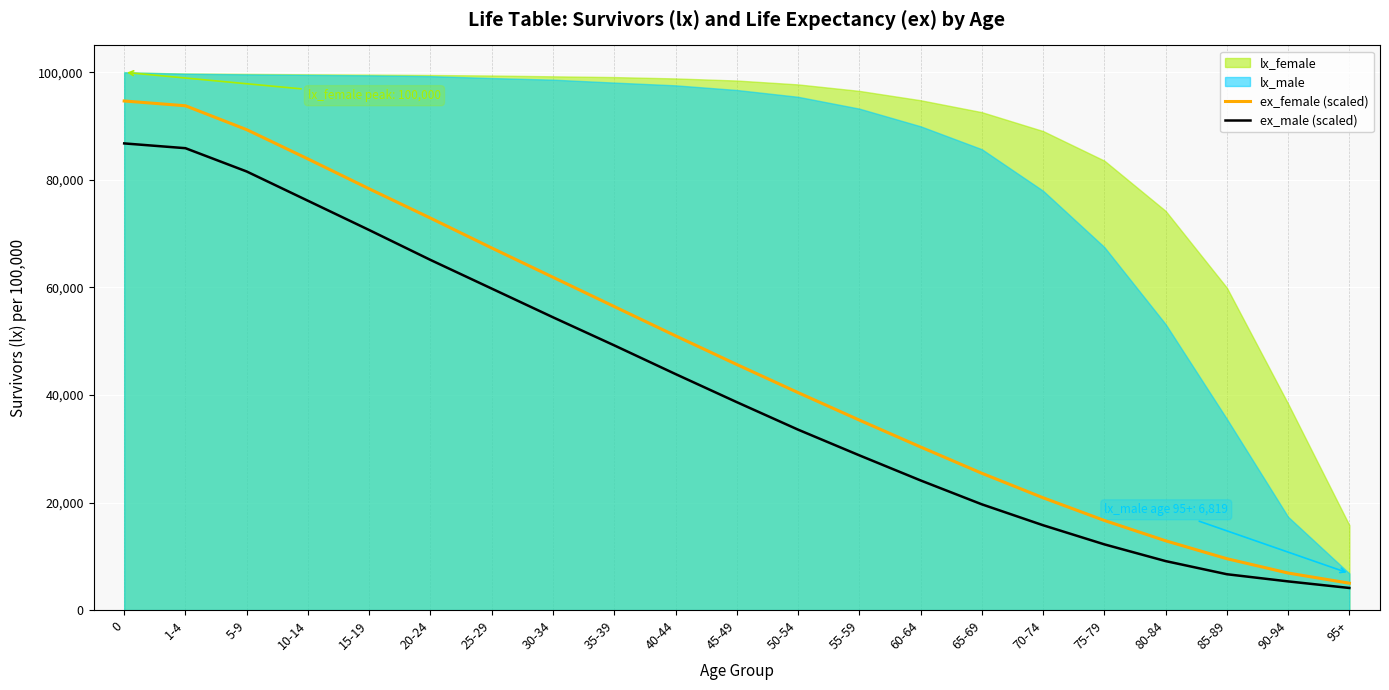

True or false: ex_female (scaled) and ex_male (scaled) intersect in this chart.

False